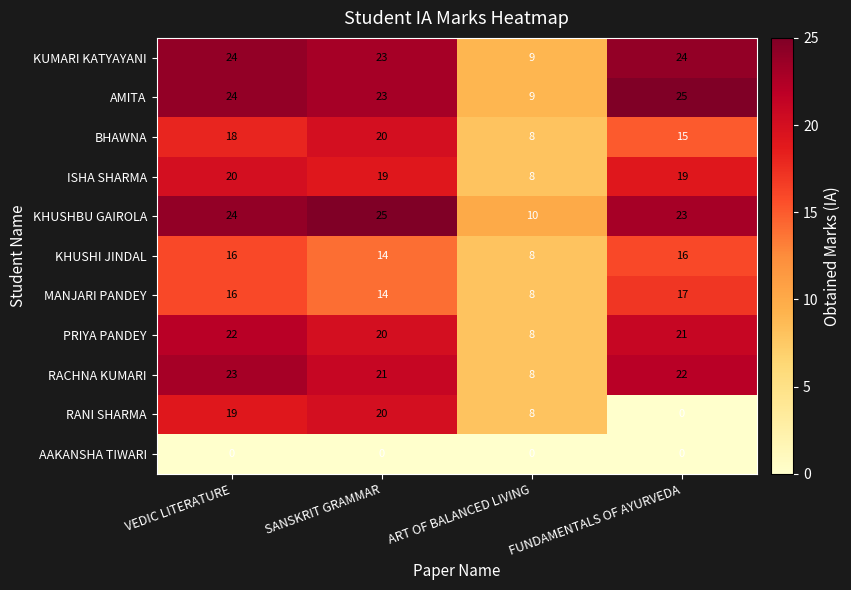

The AAKANSHA TIWARI series shows 0 at VEDIC LITERATURE. True or false?

True